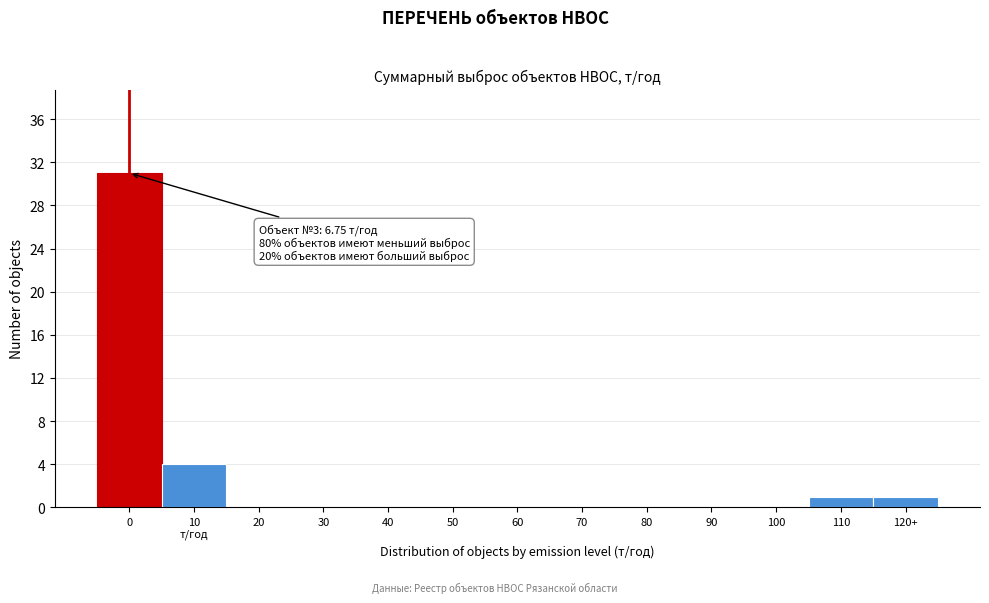

What is the sum of all values?

37